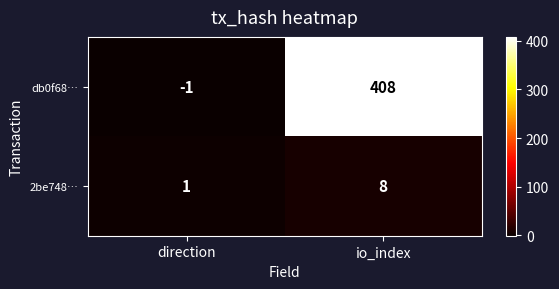

How many categories are shown in the chart?

2